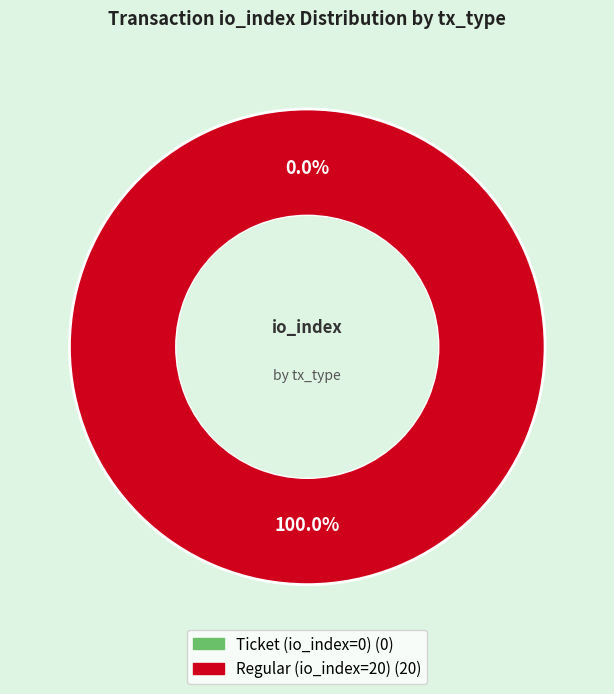

Count the number of slices in the pie.

2